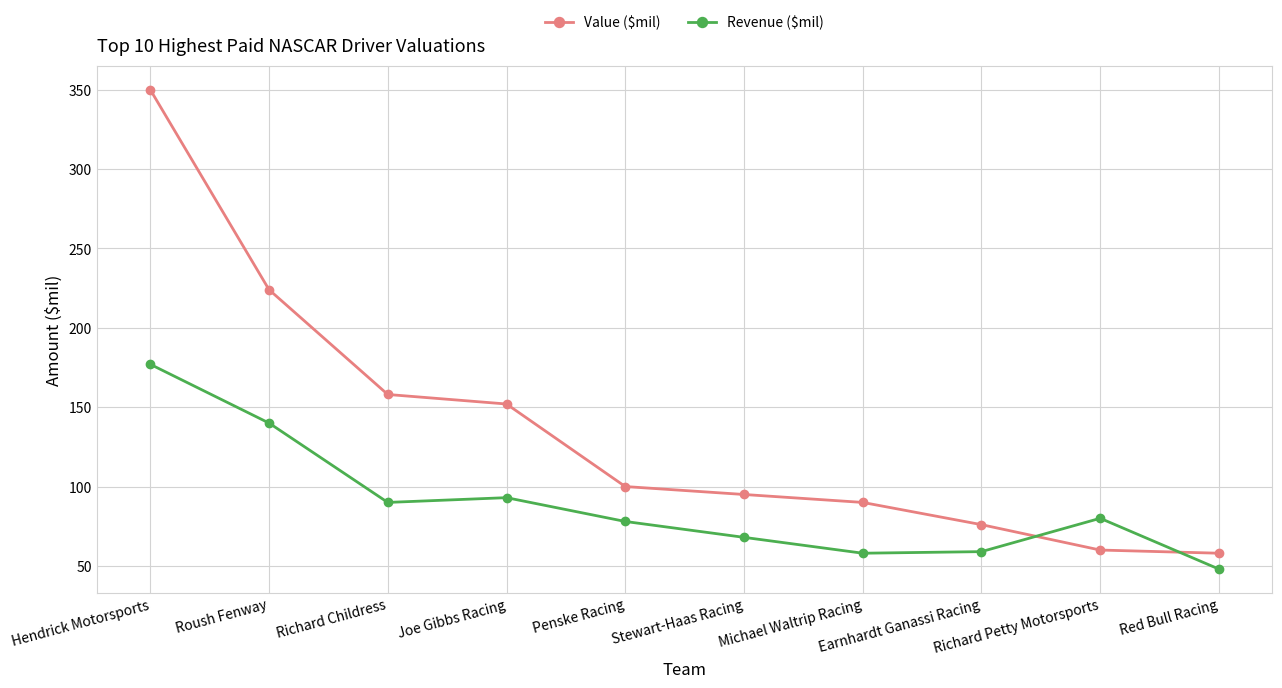

What position from the right is Michael Waltrip Racing?

4